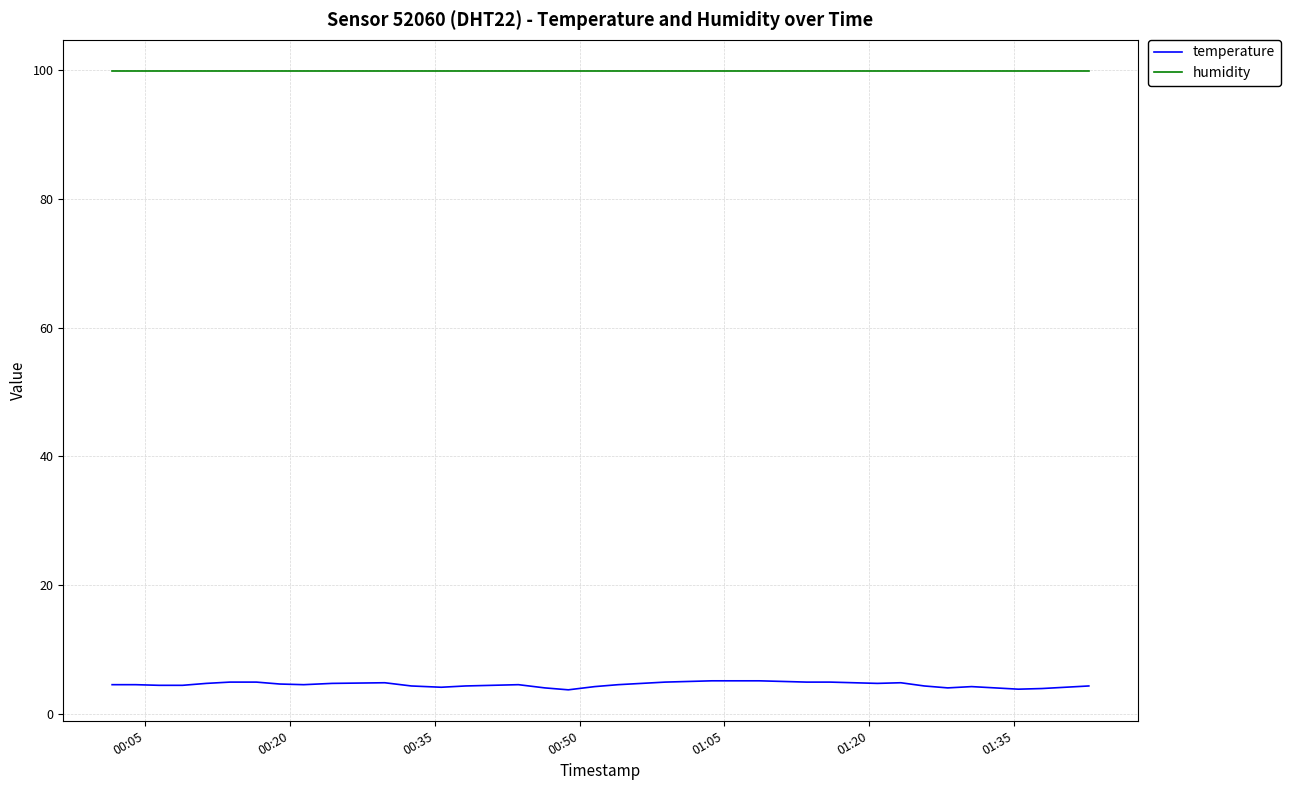

What is the smallest value displayed?

3.7